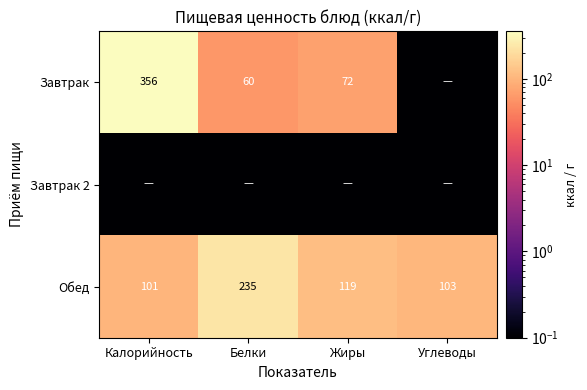

List the labels in order of Обед value, smallest first.

Калорийность, Углеводы, Жиры, Белки